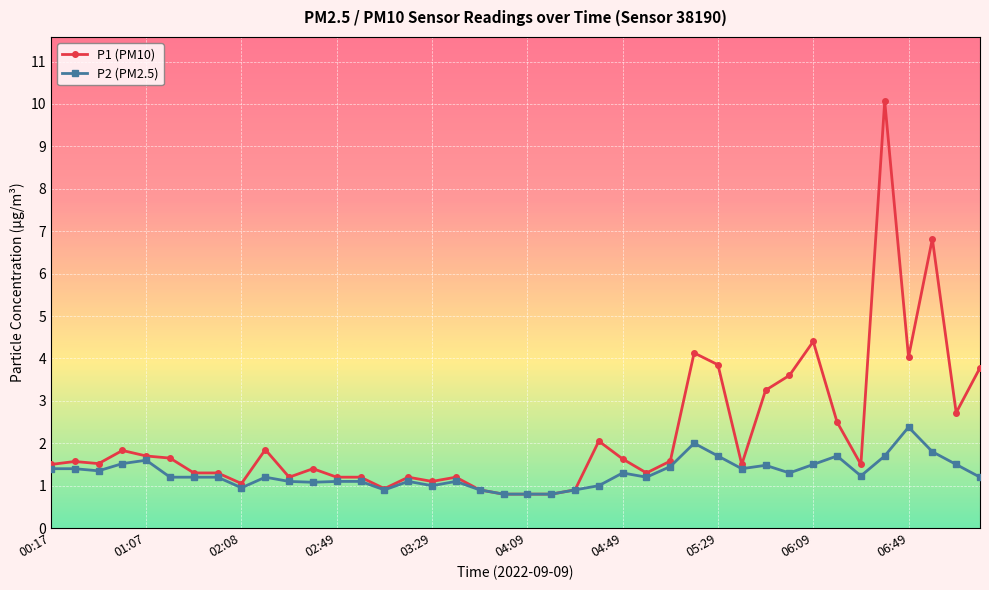

What is the greatest value displayed?

10.1